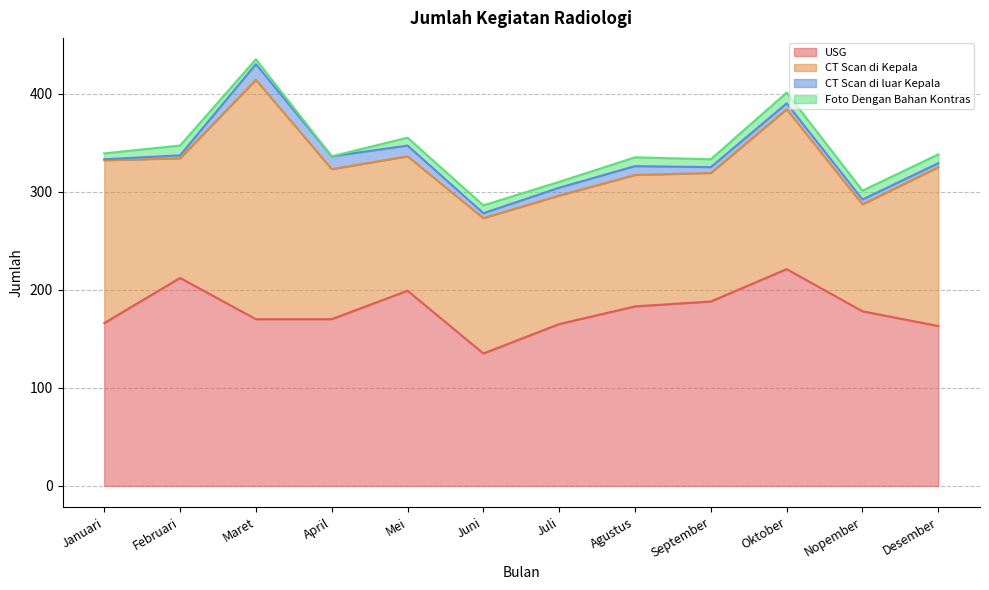

In CT Scan di luar Kepala, how many points are lower than both neighbors (excluding endpoints)?

1